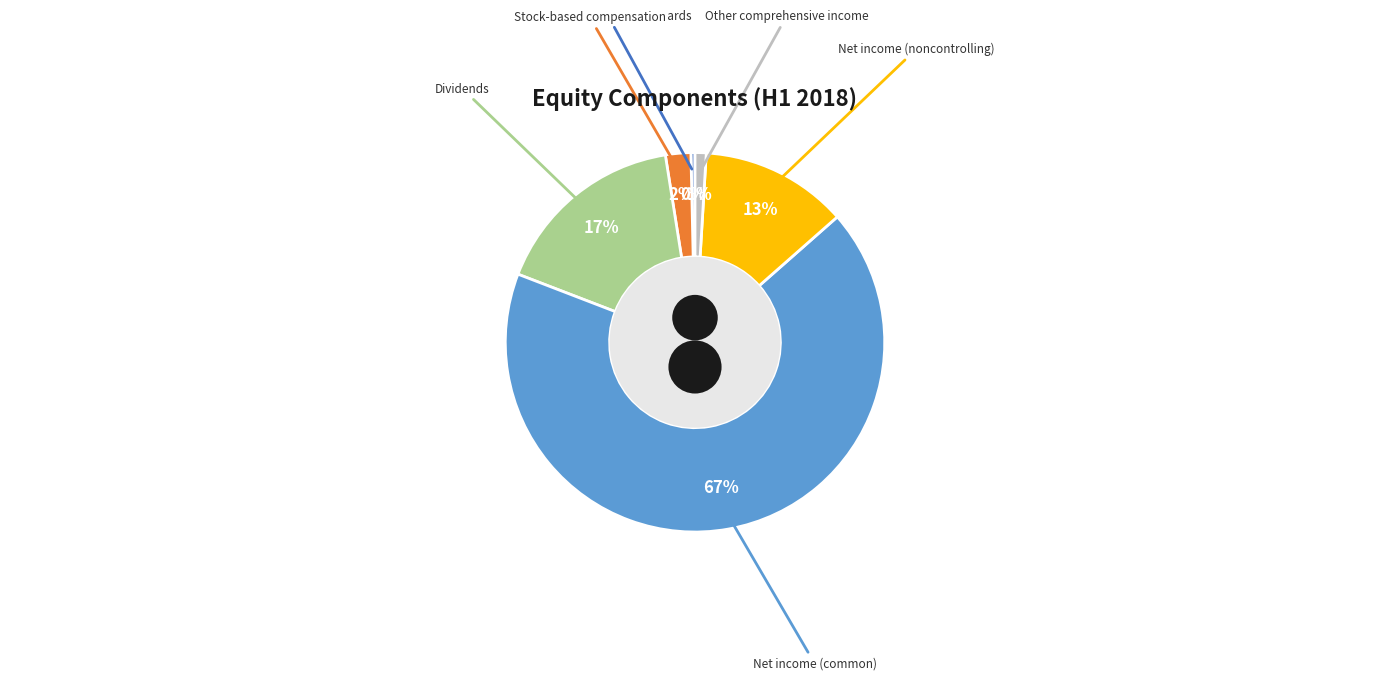

Between Other comprehensive income and Net income (common), which is larger?

Net income (common)